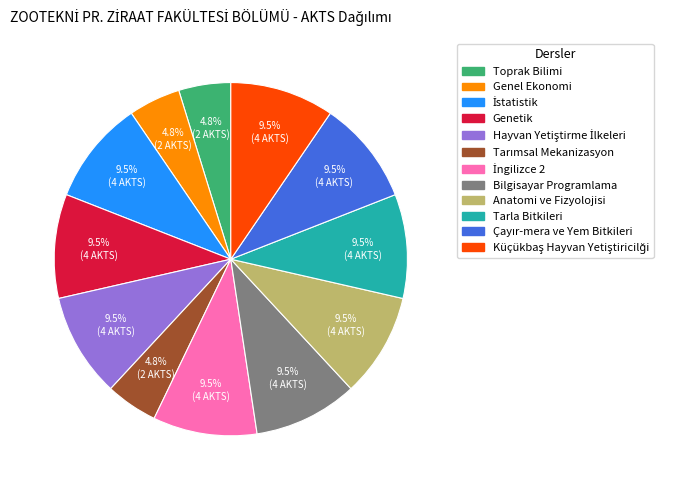

How many slices are in this pie chart?

12